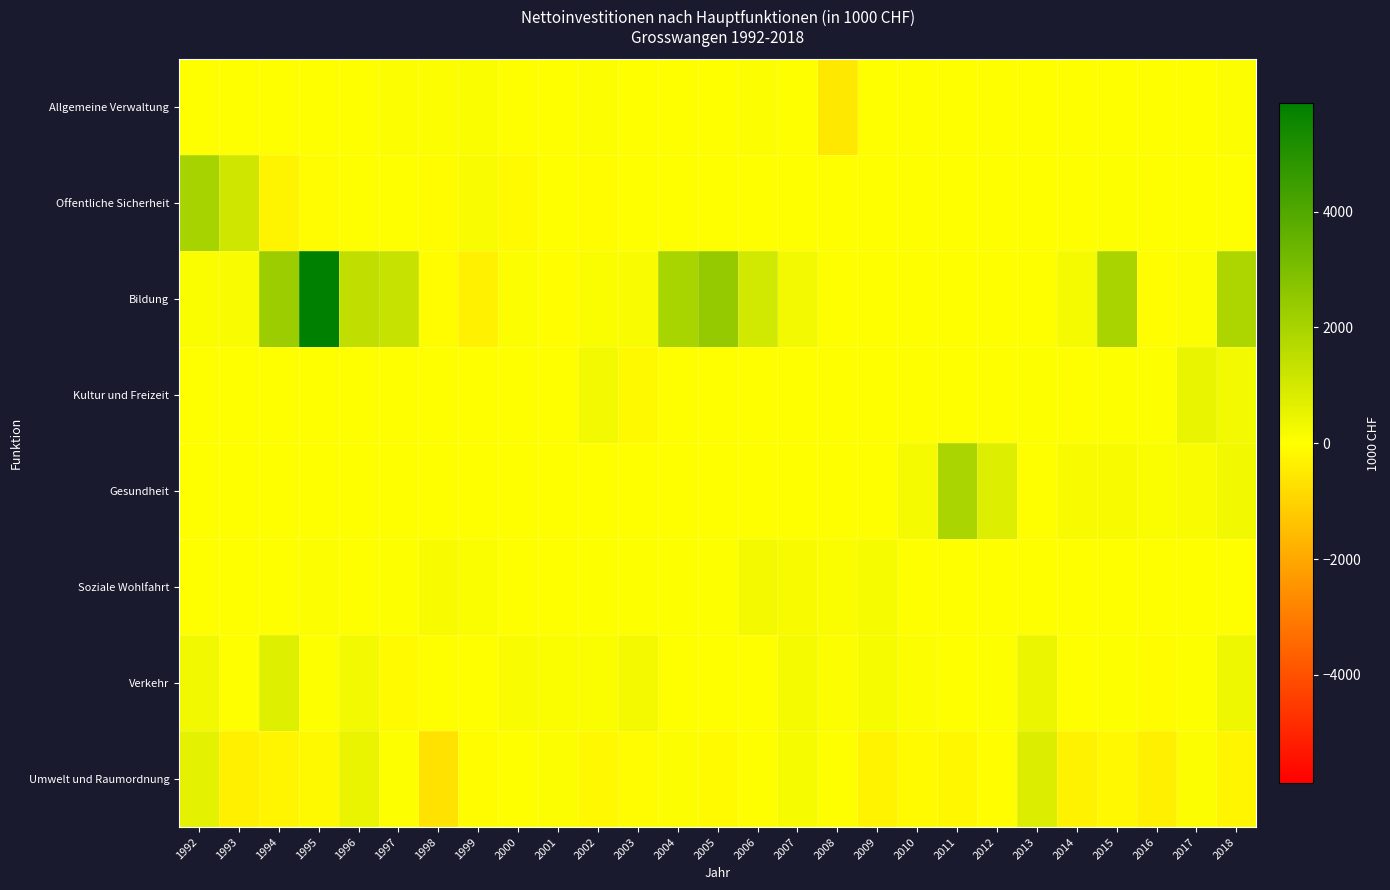

Which series has the largest total across all categories?

Bildung